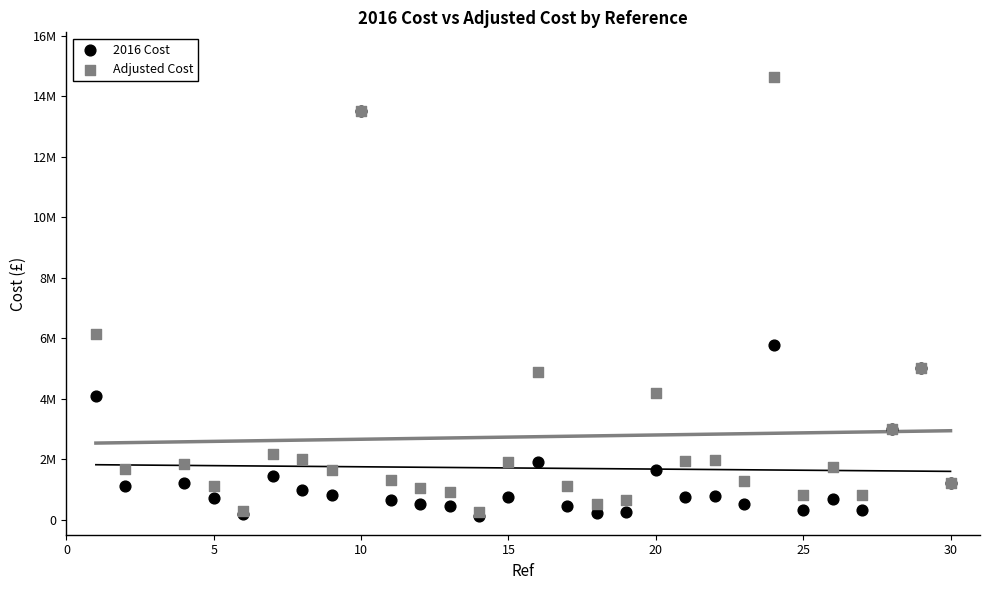

Which series has the widest spread of Y values?

Adjusted Cost